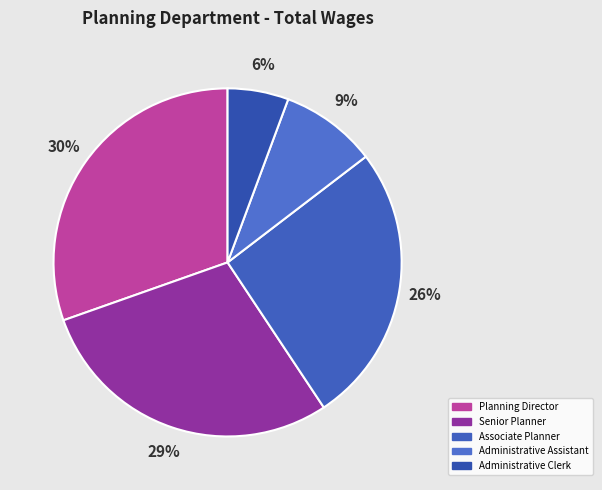

To the nearest percent, what portion does Planning Director represent?

30%